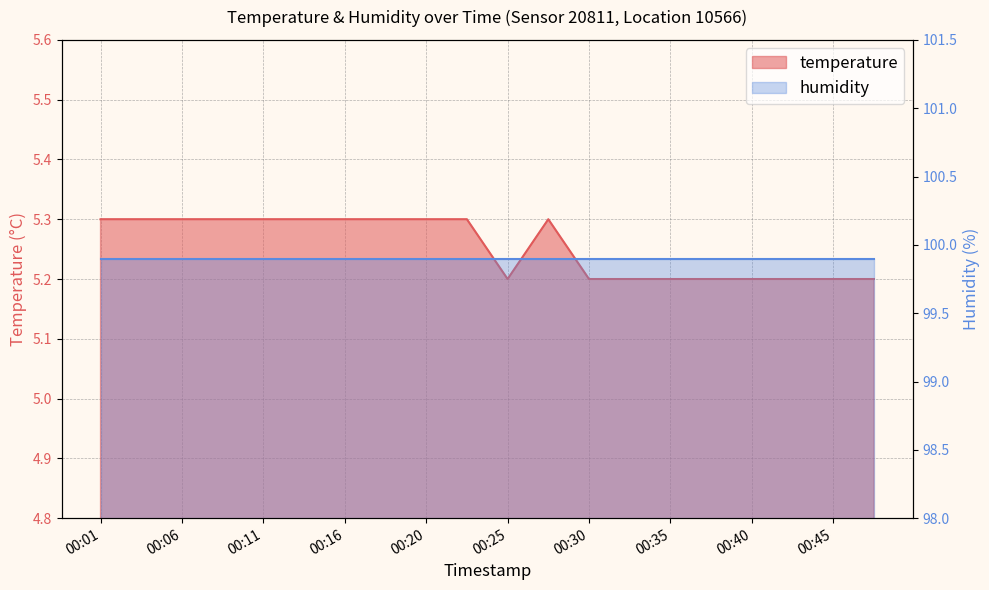

The chart shows a value of 1.9 at 00:13. True or false?

False